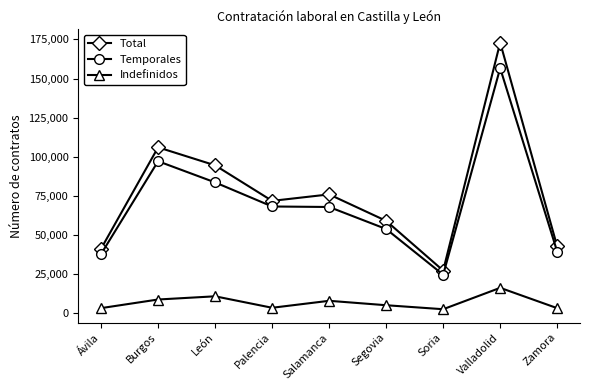

At which label does Total reach its minimum?

Soria